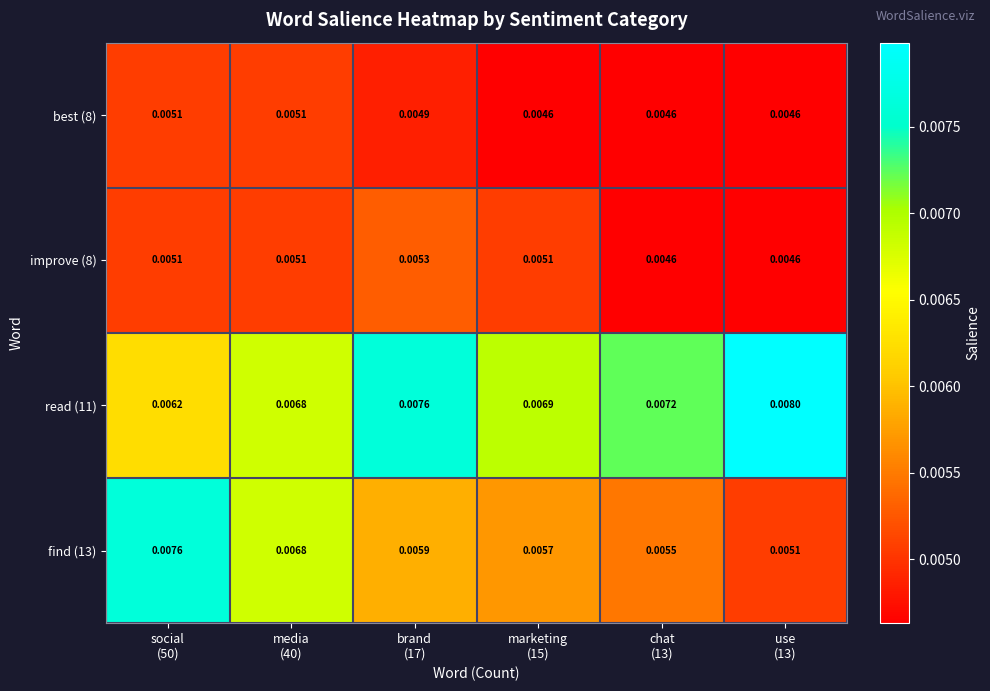

Rank the series by their maximum value, from lowest to highest.

best (8), improve (8), find (13), read (11)